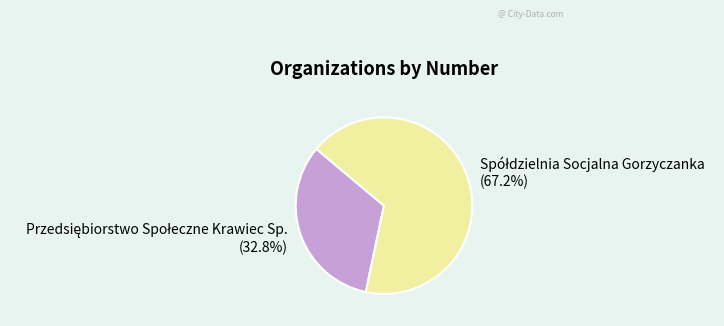

Is there any slice that represents more than half of the pie?

Yes